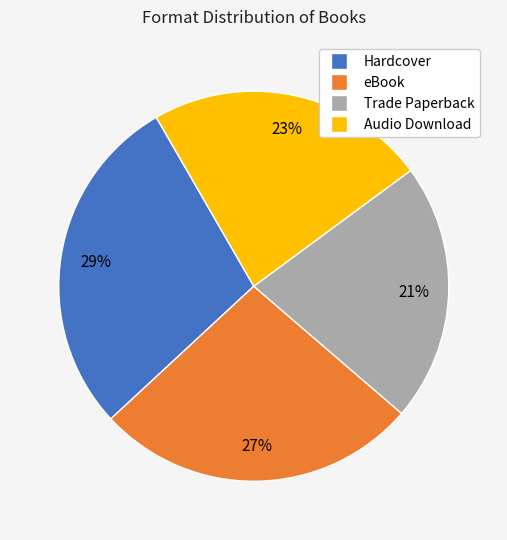

Between Audio Download and Trade Paperback, which is larger?

Audio Download